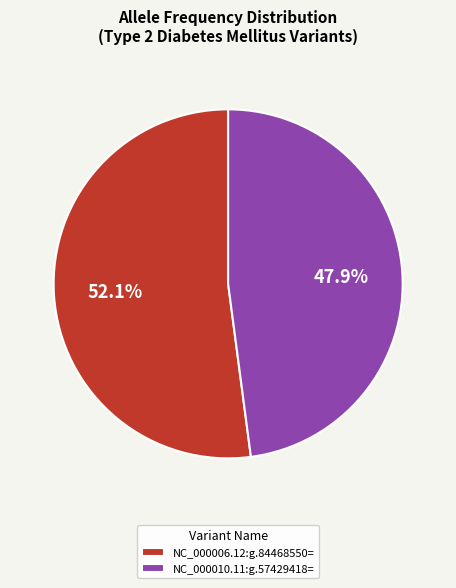

Count the number of slices in the pie.

2